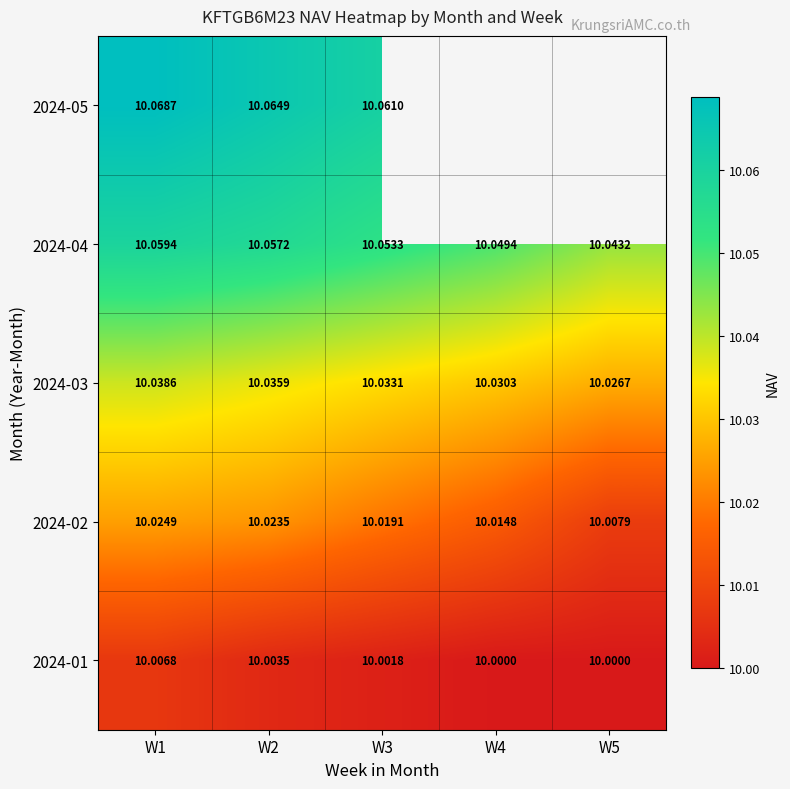

Which category has the highest value in the 2024-04 series?

W1